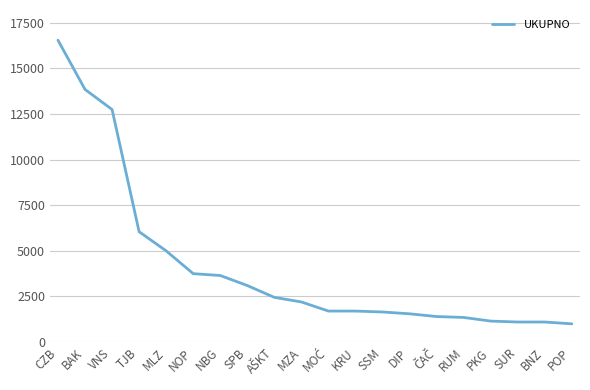

At which label is the value closest to 8775?

TJB